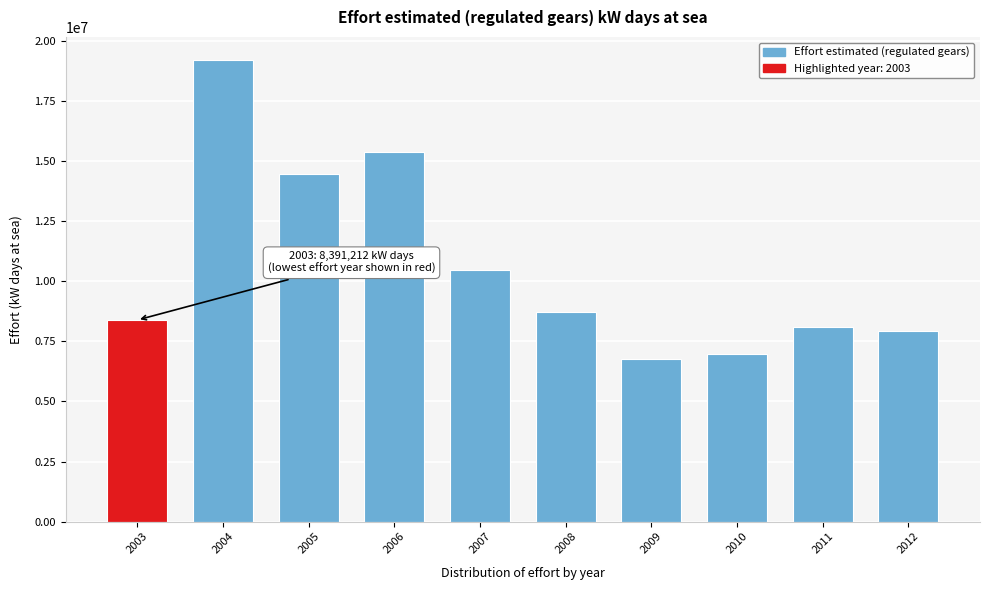

Reading right to left, list all the values displayed in this chart.

2012=7943563	2011=8110058	2010=6991700	2009=6779579	2008=8708136	2007=10465985	2006=15375052	2005=14481187	2004=19214038	2003=8391212